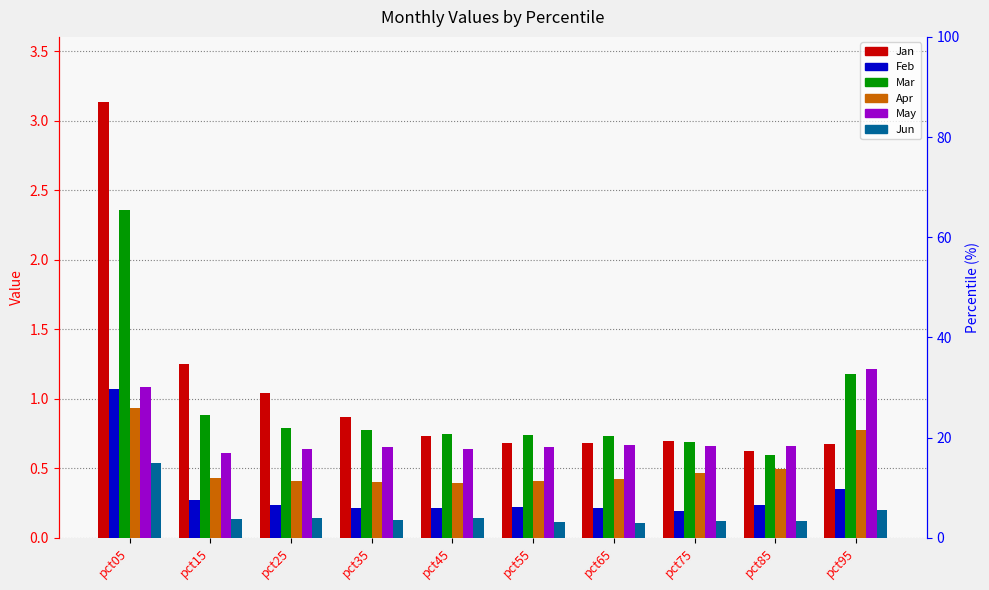

What is the sum of the Apr values at pct25 and pct65?

0.8